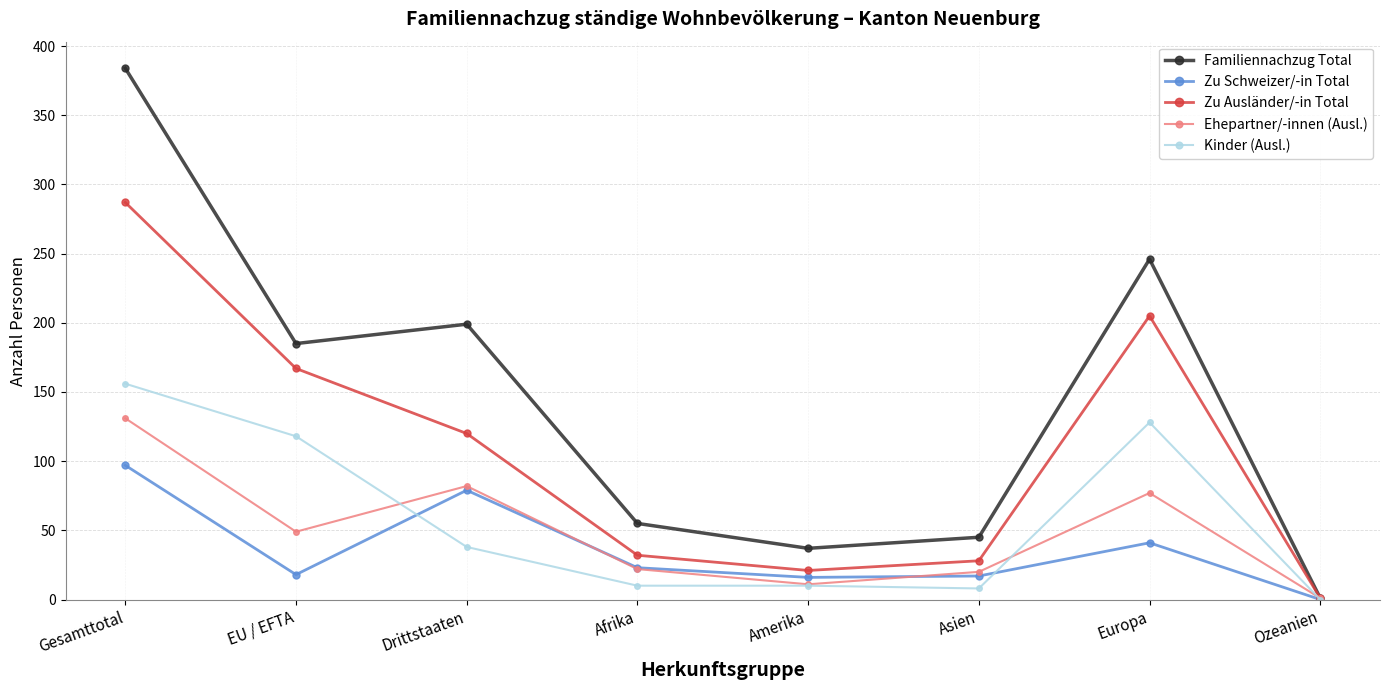

The value of Zu Ausländer/-in Total at Asien is 28. True or false?

True